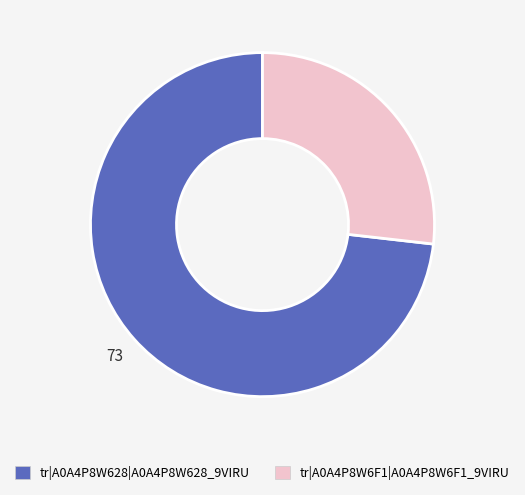

Approximately how many times larger is the value at tr|A0A4P8W628|A0A4P8W628_9VIRU compared to tr|A0A4P8W6F1|A0A4P8W6F1_9VIRU?

2.7